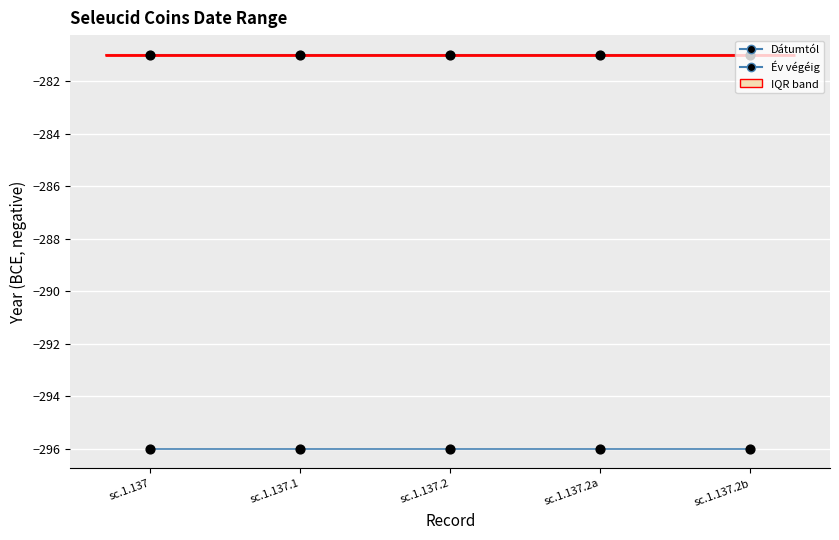

What is the total value across all series at sc.1.137.2b?

-577